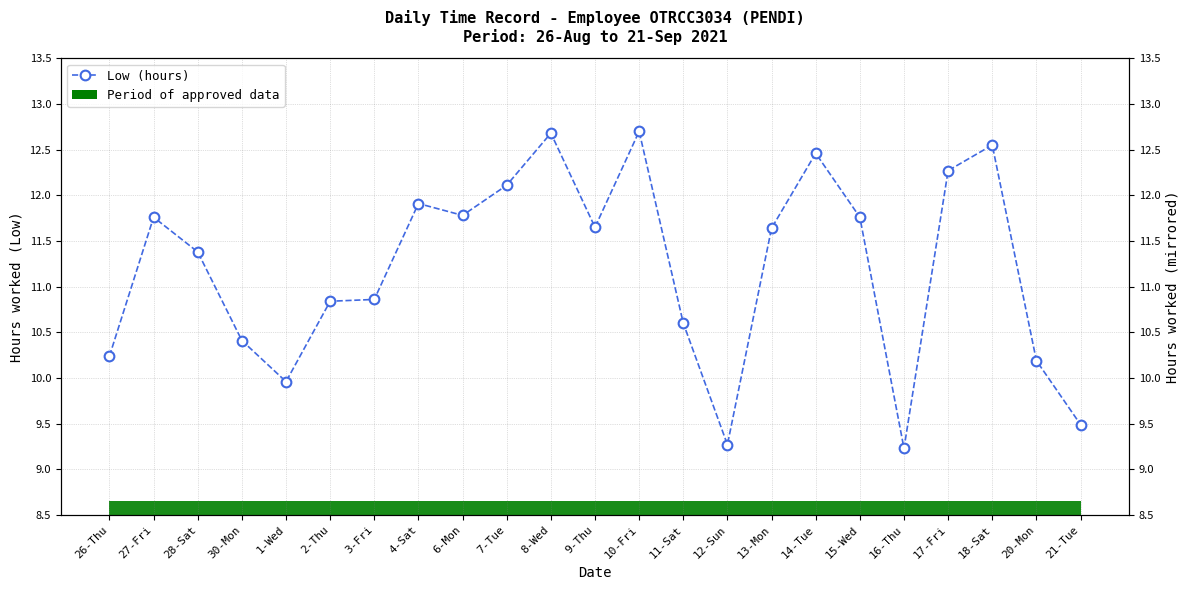

Between 17-Fri and 8-Wed, which is larger?

8-Wed